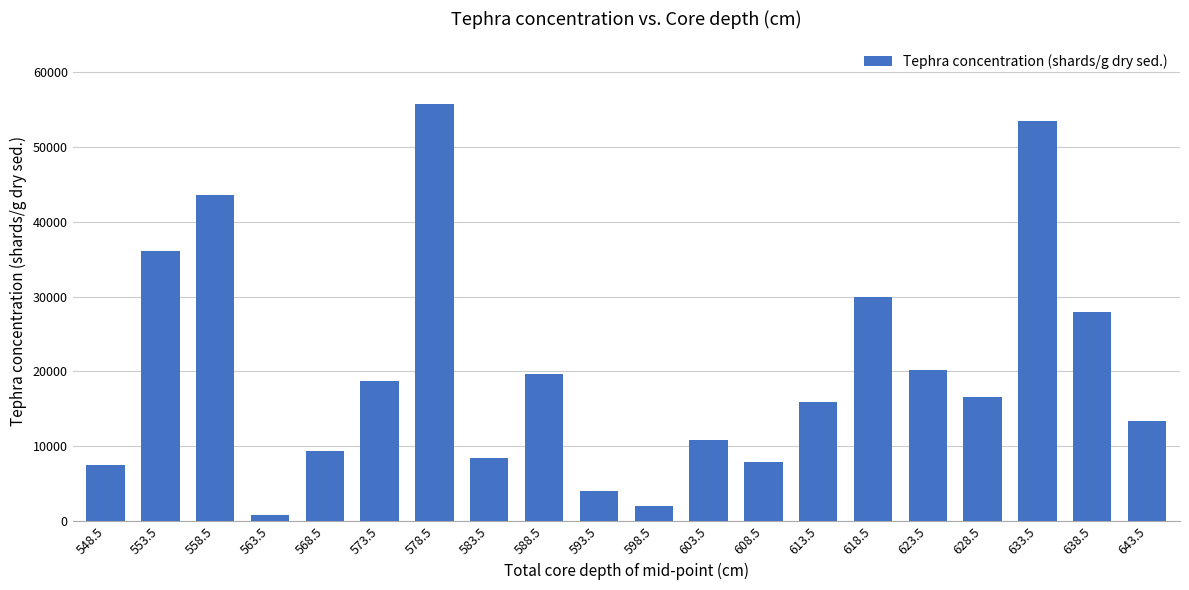

What is the difference between the maximum and second lowest values?

53691